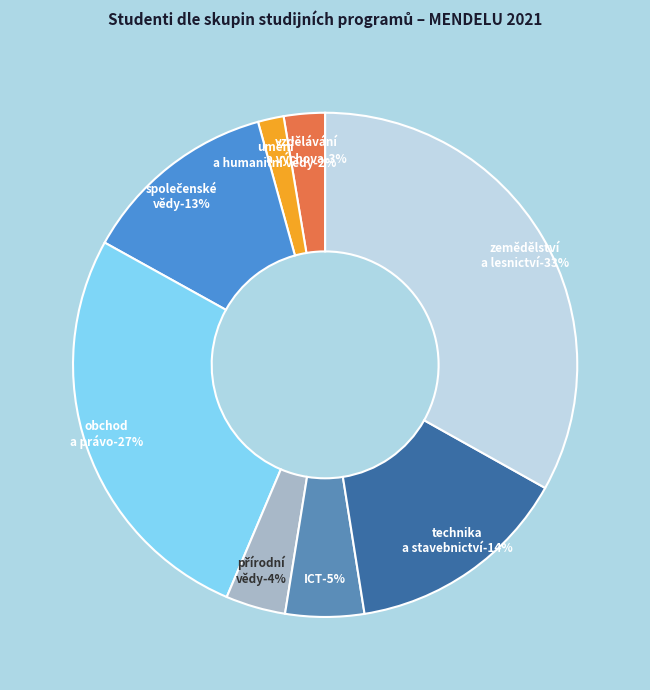

Combined, do Zemědělství, lesnictví, rybářství and Společenské vědy, žurnalistika account for over 50%?

No